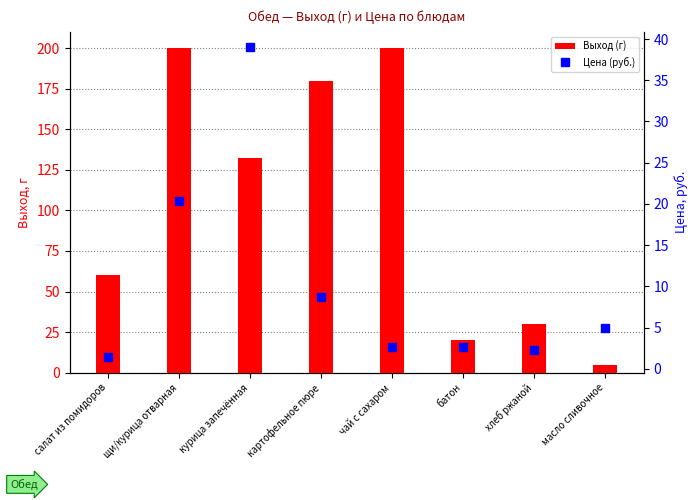

The Выход (г) series shows 237.2 at курица запечённая. True or false?

False